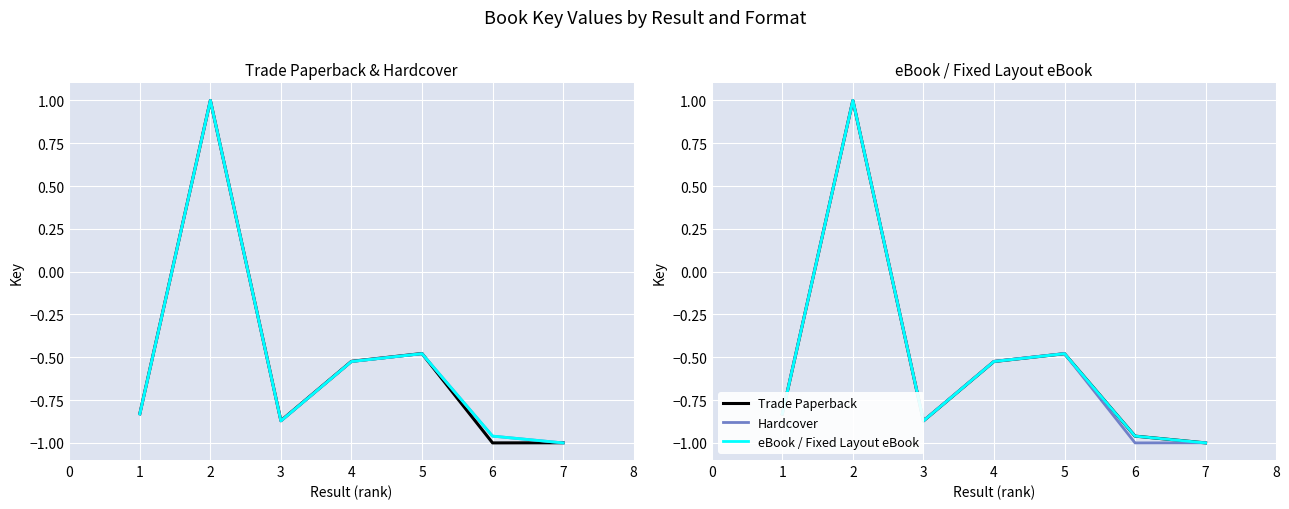

The Hardcover series shows -1.0 at 7. True or false?

True